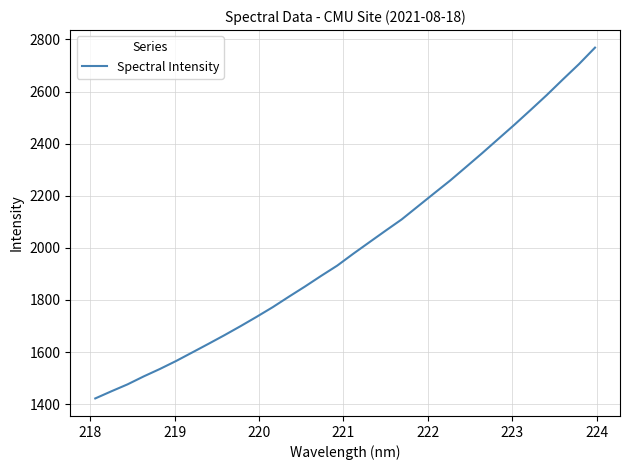

What is the difference between the maximum and minimum values?

1346.4